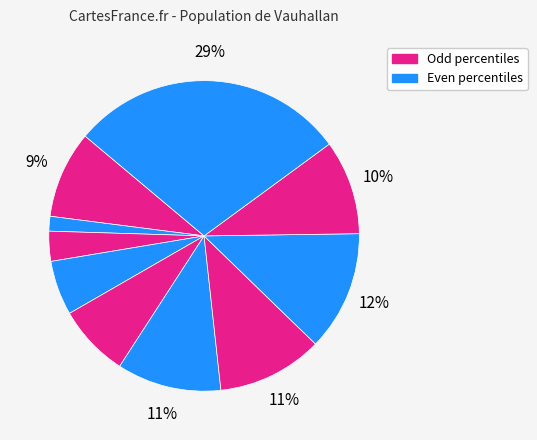

How many slices are in this pie chart?

10